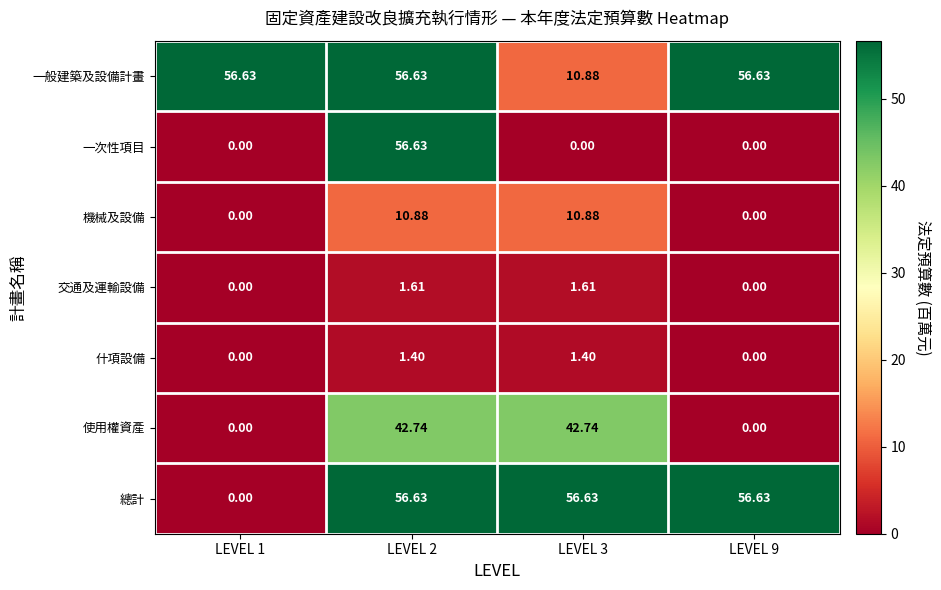

Count the number of categories in the chart.

4